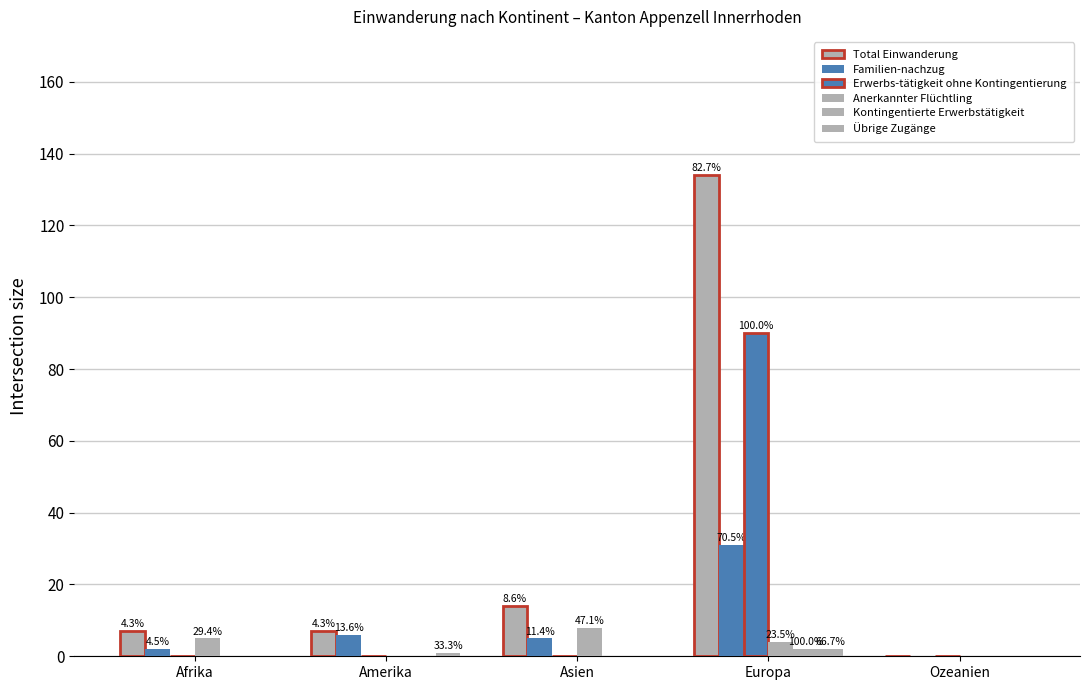

How many groups of bars are there?

5